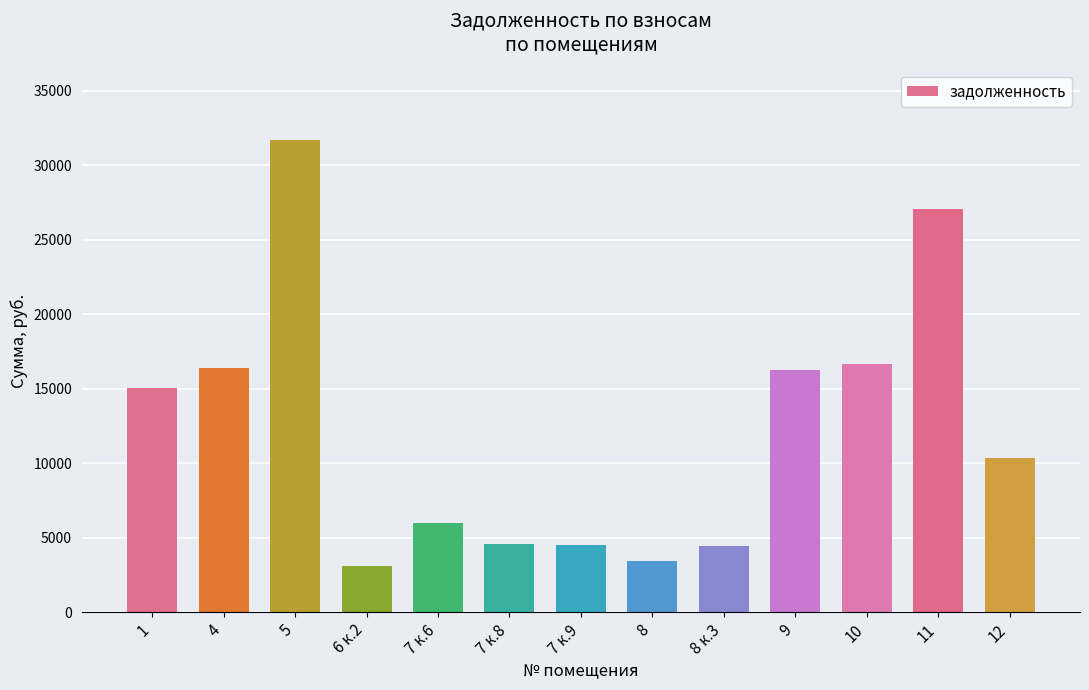

Approximately how many times larger is the value at 5 compared to 4?

1.9